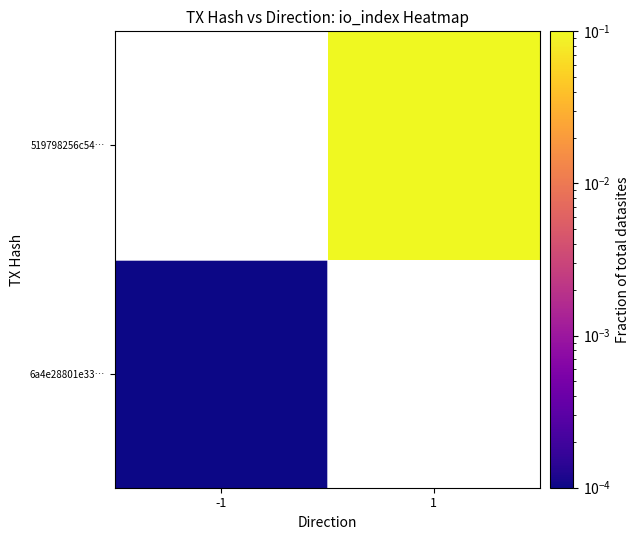

Rank the categories by 6a4e28801e33… value from highest to lowest.

-1, 1